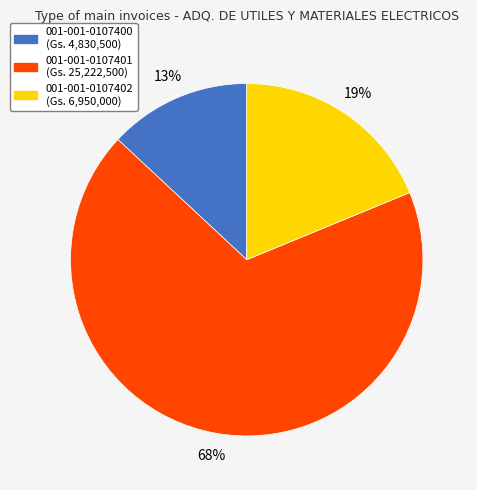

Do 001-001-0107401 and 001-001-0107400 together represent more than half of the pie?

Yes